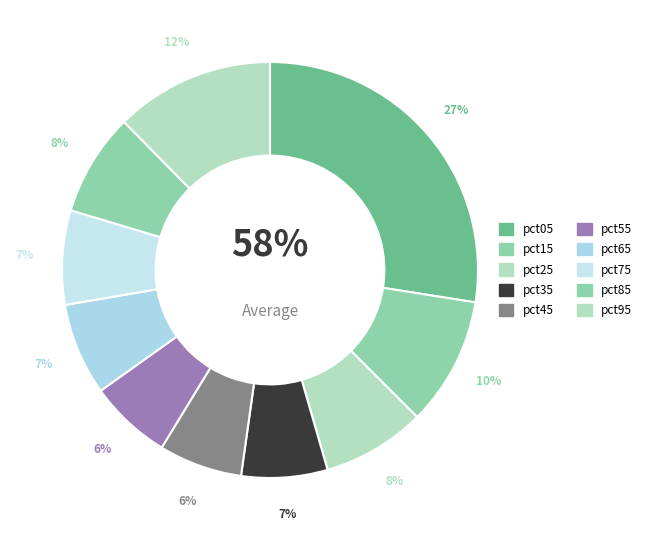

Is it true that pct35 is 1% of the pie?

False